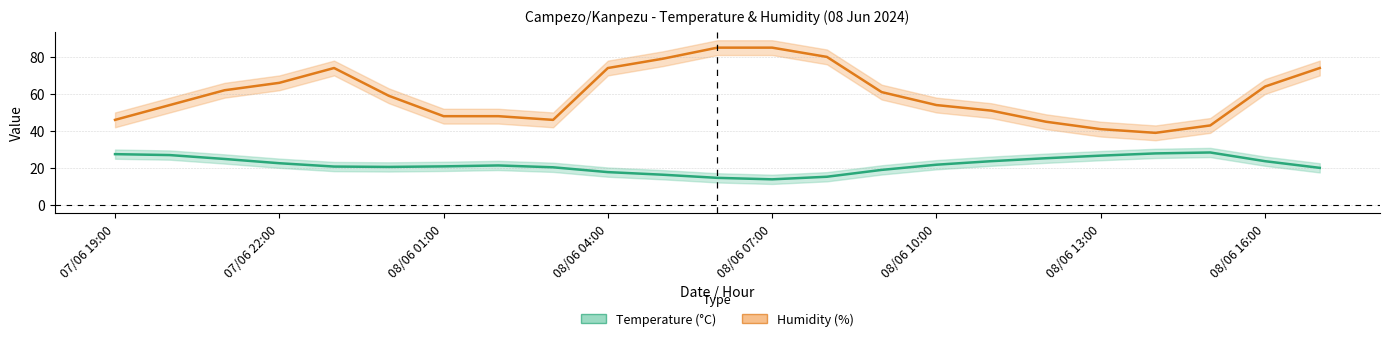

Reading right to left, transcribe all the data shown in this chart.

Temperature (°C): 20.1	23.7	28.4	27.9	26.7	25.3	23.7	21.8	19.0	15.3	13.9	14.7	16.4	17.8	20.4	21.4	20.9	20.6	20.8	22.6	24.9	27.0	27.5
Humidity (%): 74.0	64.0	43.0	39.0	41.0	45.0	51.0	54.0	61.0	80.0	85.0	85.0	79.0	74.0	46.0	48.0	48.0	59.0	74.0	66.0	62.0	54.0	46.0